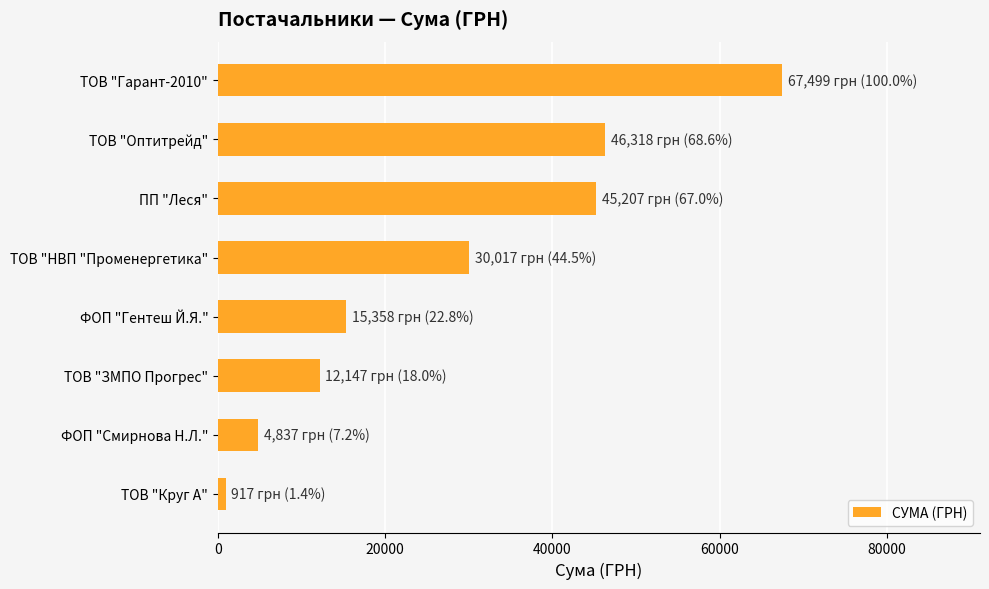

What is the difference between the maximum and minimum values?

66582.6